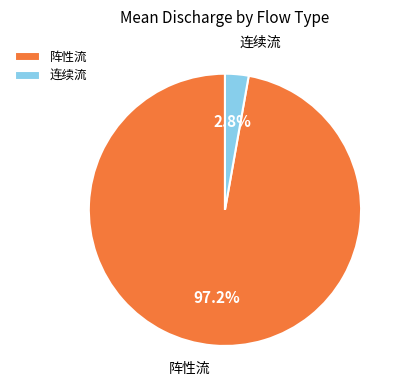

What is the majority slice?

阵性流